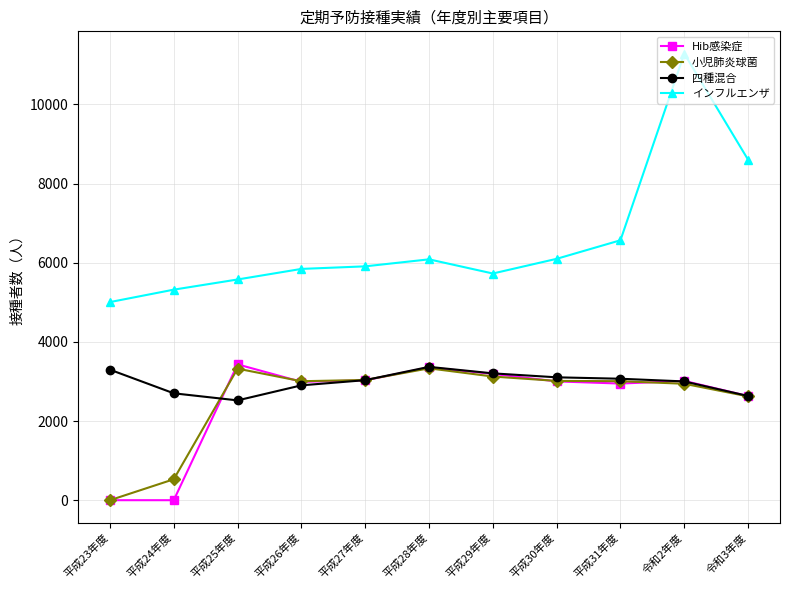

Between 平成23年度 and 平成30年度, which series saw the biggest shift?

小児肺炎球菌